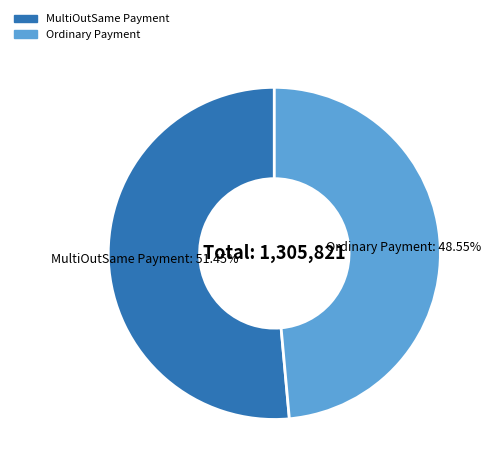

Combined, do MultiOutSame Payment and Ordinary Payment account for over 50%?

Yes